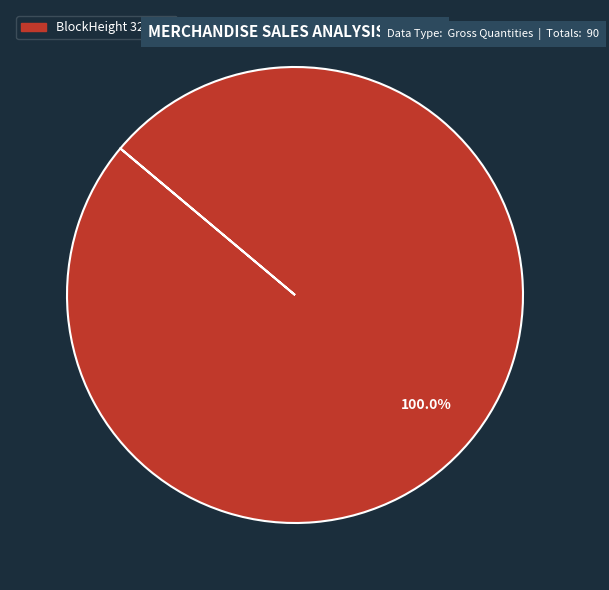

Rank the categories by value from highest to lowest.

BlockHeight 321819